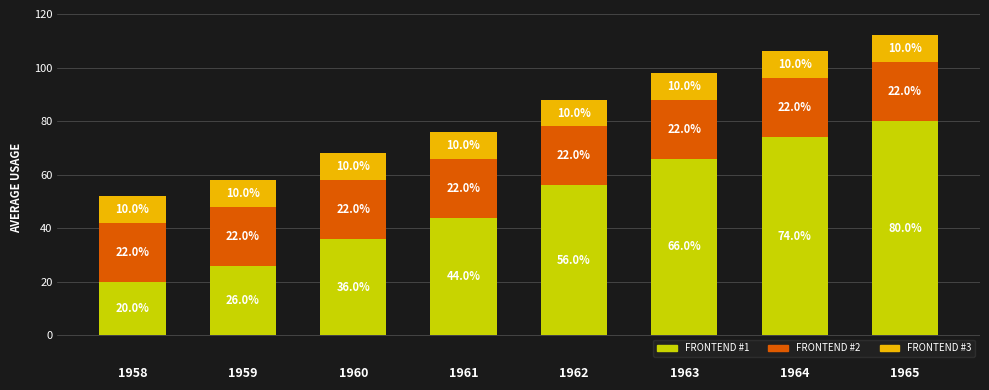

How many FRONTEND #1 values are between 36 and 74?

5